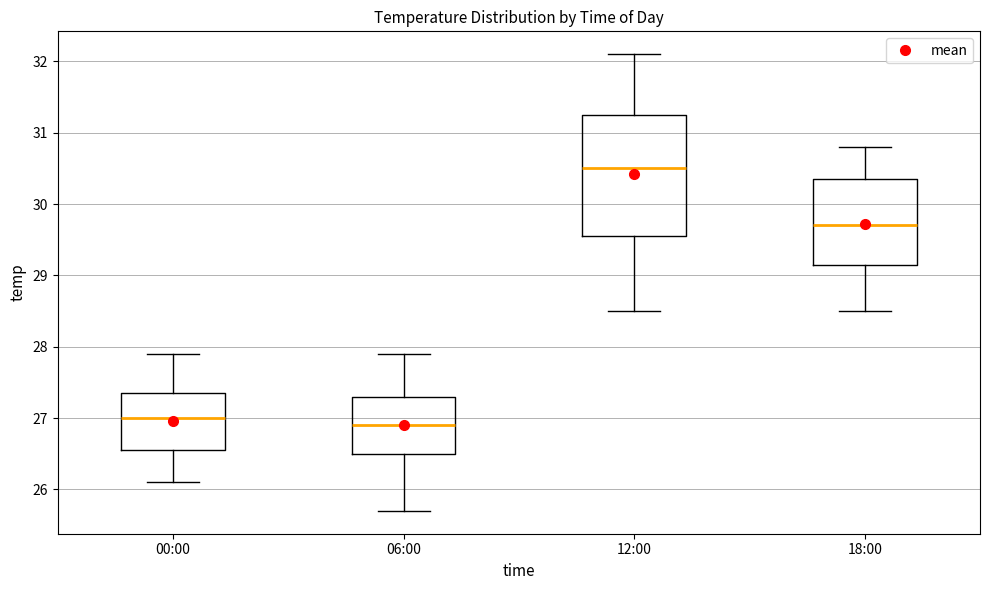

Reading left to right, read every box against the y-axis: the position of its median line, the range the box covers, and the ends of its whiskers. The values are not printed on the chart, so give them approximately, as read against the axis.

00:00: median 27.0, box 26.6 to 27.4, whiskers 26.1 to 27.9
06:00: median 26.9, box 26.5 to 27.3, whiskers 25.7 to 27.9
12:00: median 30.5, box 29.6 to 31.3, whiskers 28.5 to 32.1
18:00: median 29.7, box 29.2 to 30.4, whiskers 28.5 to 30.8